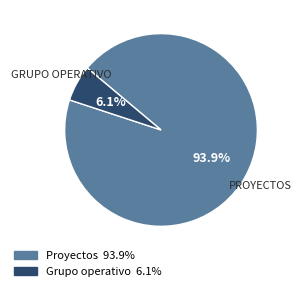

Does any single category account for the majority?

Yes